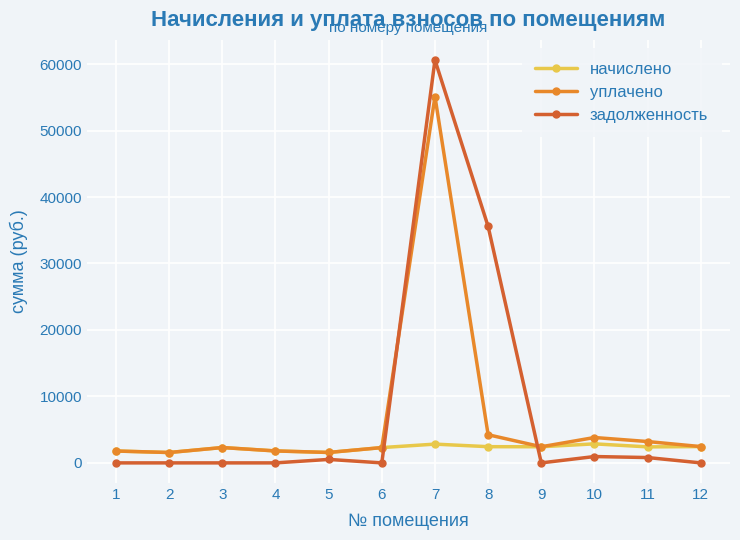

At which label is задолженность closest to 30304?

8